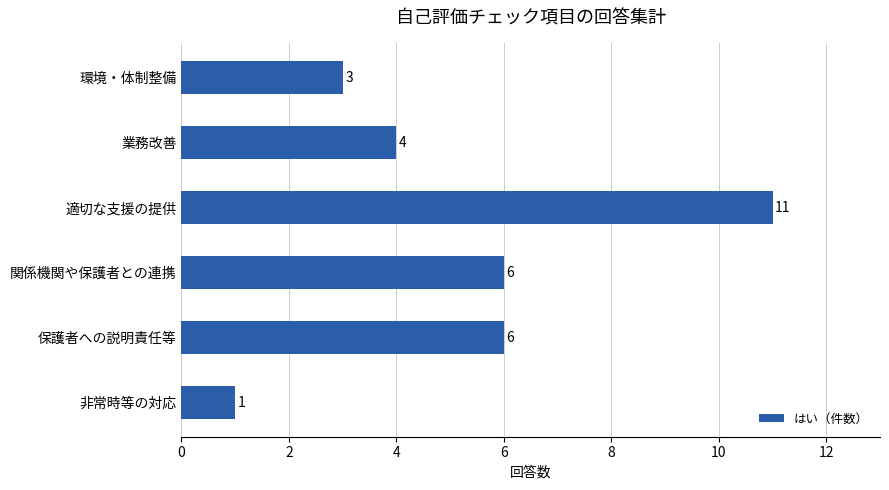

What is the maximum value shown in the chart?

11